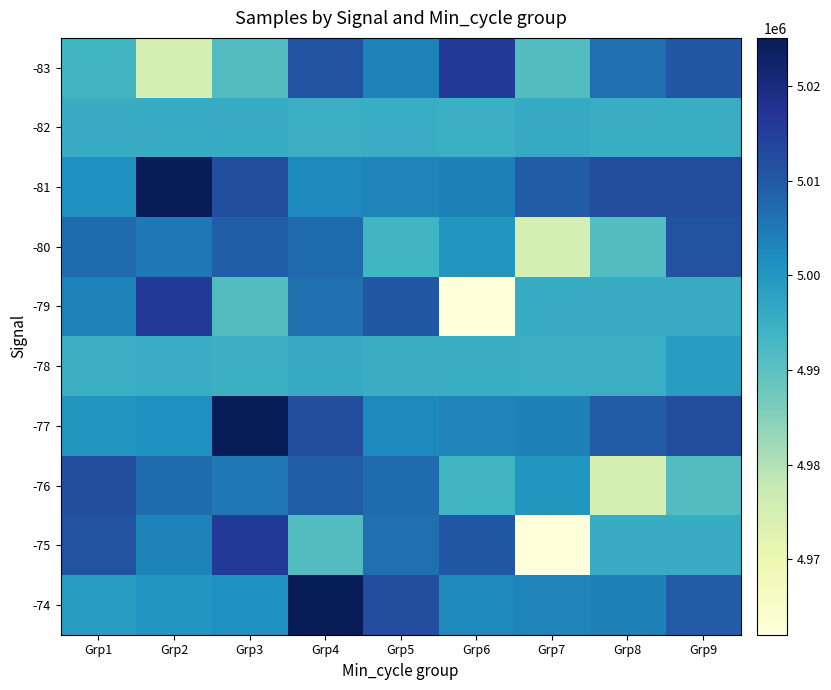

Which series has the widest spread of values?

-79